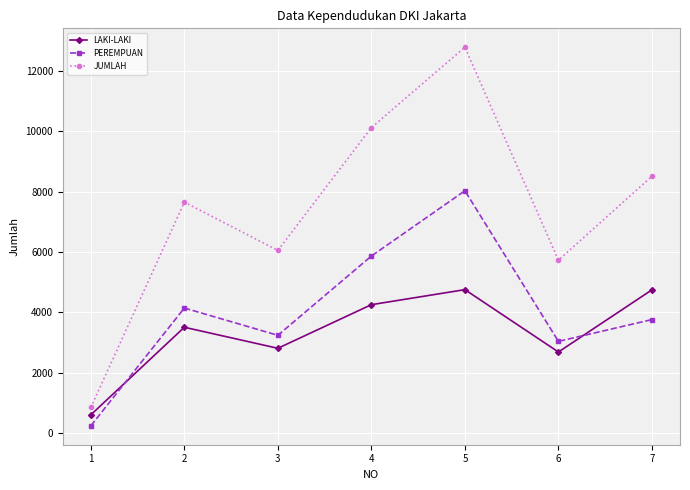

True or false: JUMLAH has more than 1 points higher than both neighbors.

True